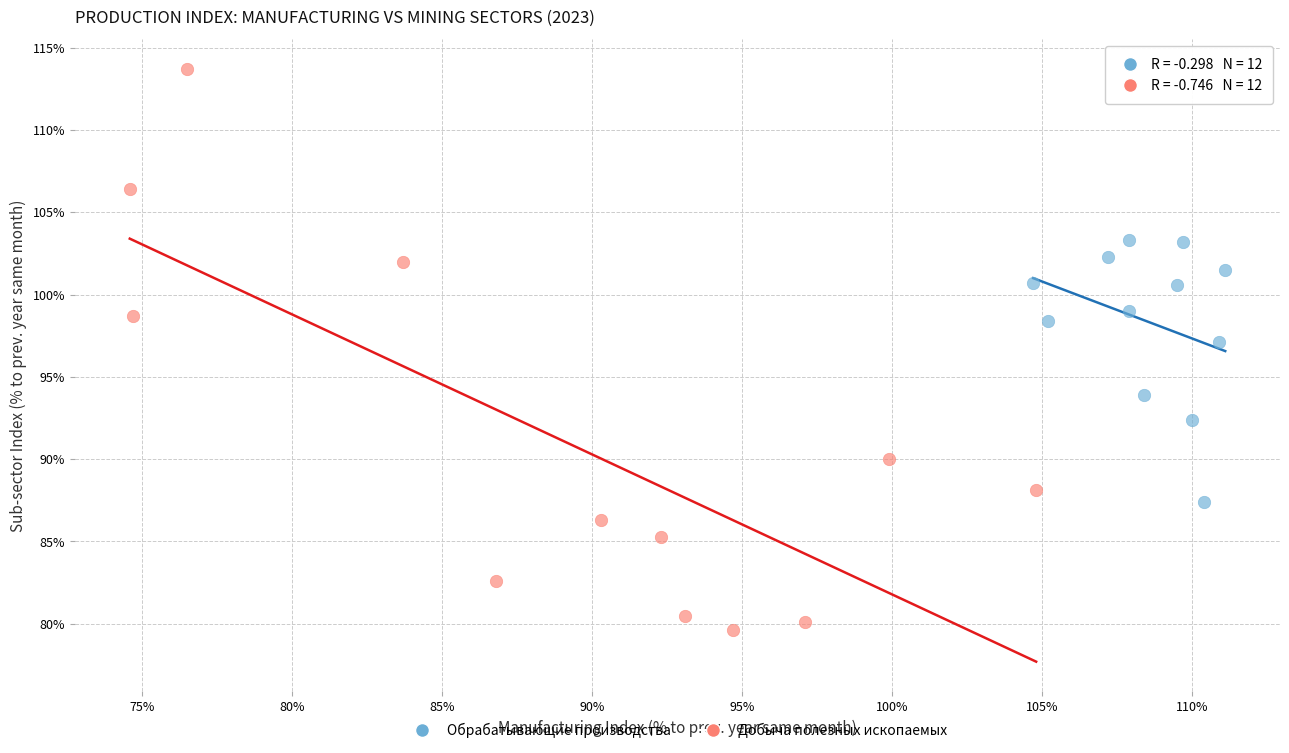

Which series has the widest spread of Y values?

Добыча полезных ископаемых